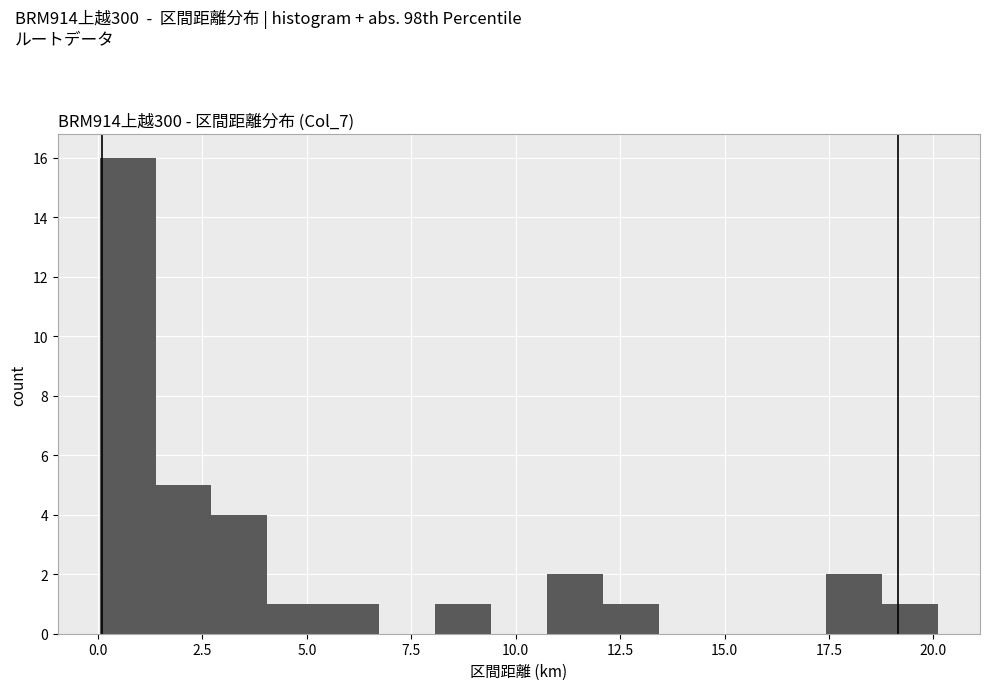

Around what value on the x-axis is the tallest bar? Give the approximate position of its centre, as read against the axis.

0.5